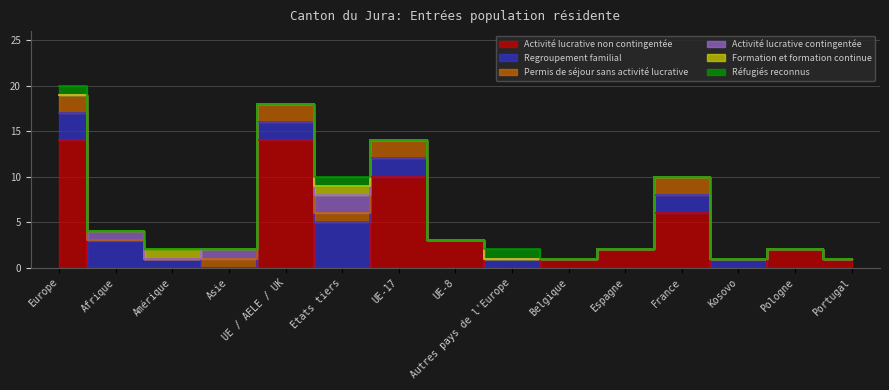

At which category does Réfugiés reconnus reach its first local peak?

Etats tiers